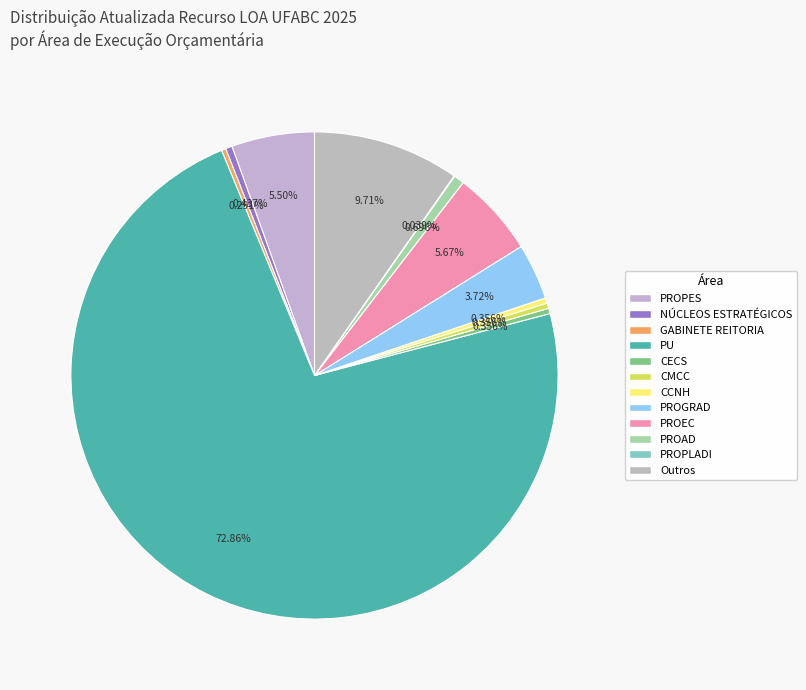

To the nearest percent, what is the combined percentage of PROPLADI and PROGRAD?

4%